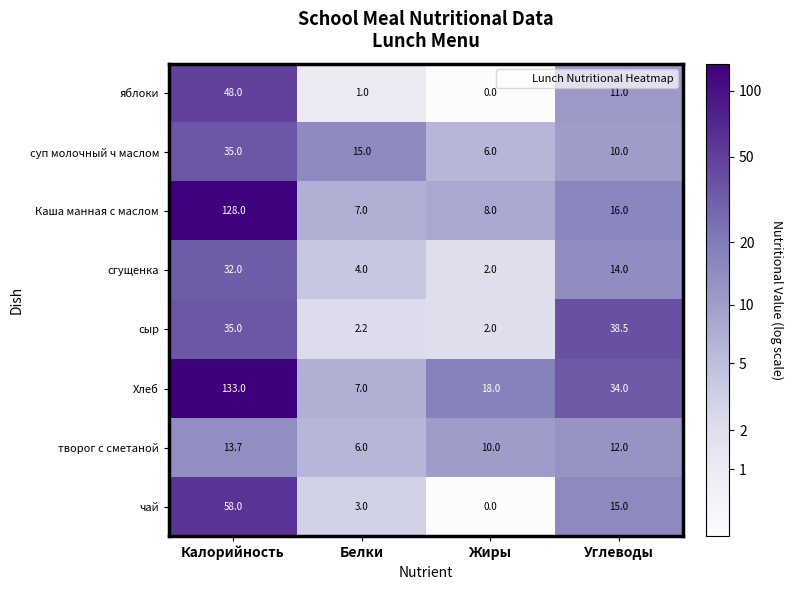

Rank the series at Углеводы from highest to lowest value.

сыр, Хлеб, Каша манная с маслом, чай, сгущенка, творог с сметаной, яблоки, суп молочный ч маслом